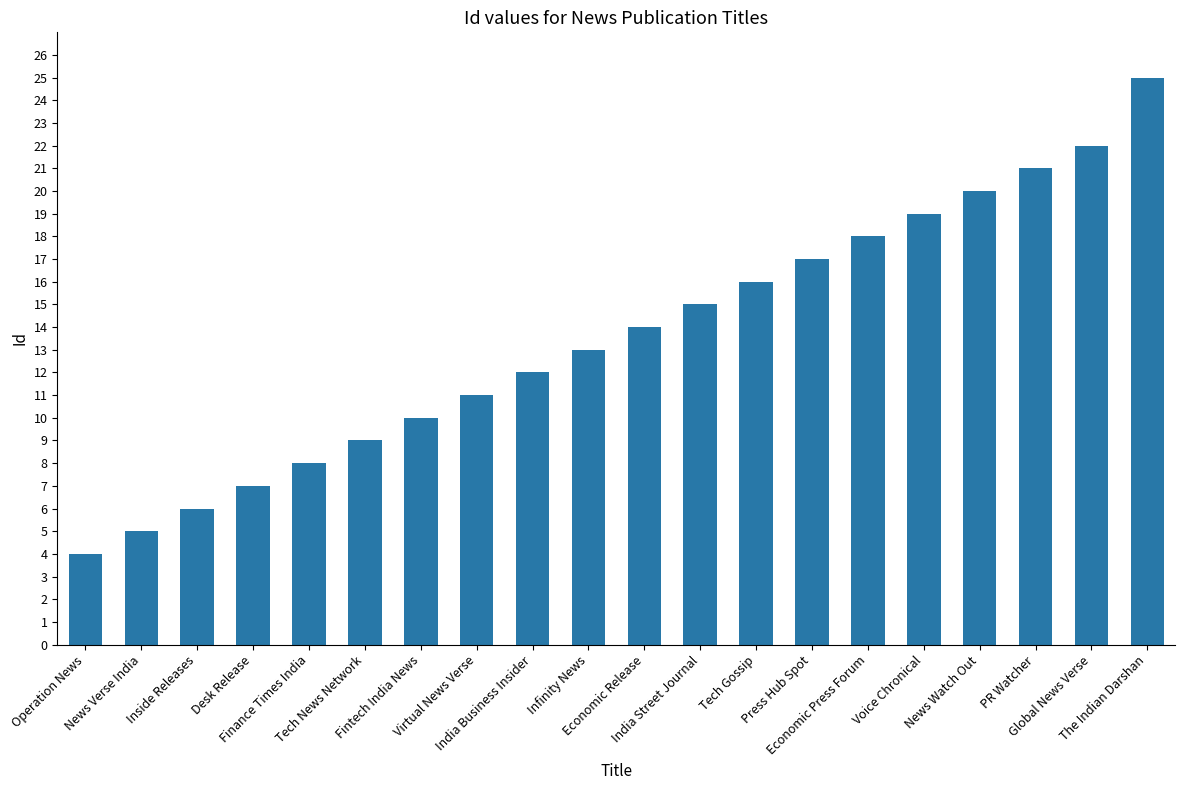

Which label corresponds to the largest value in the chart?

The Indian Darshan